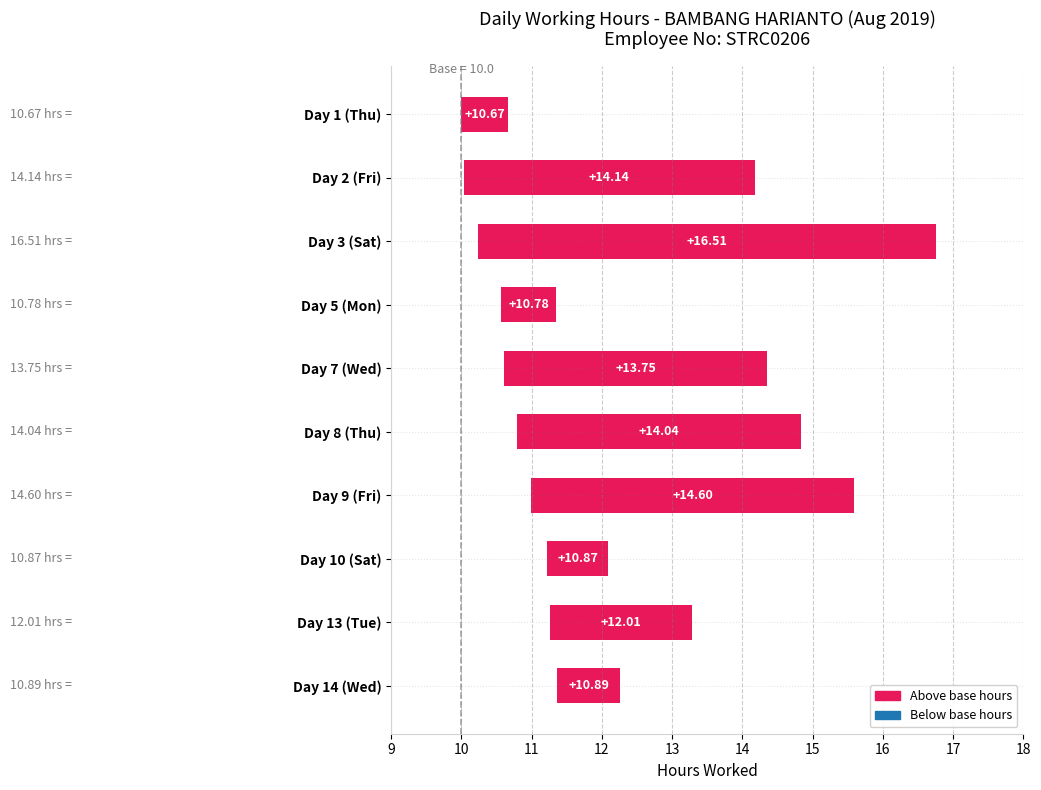

The value at Day 14 (Wed) is 1.3. True or false?

False